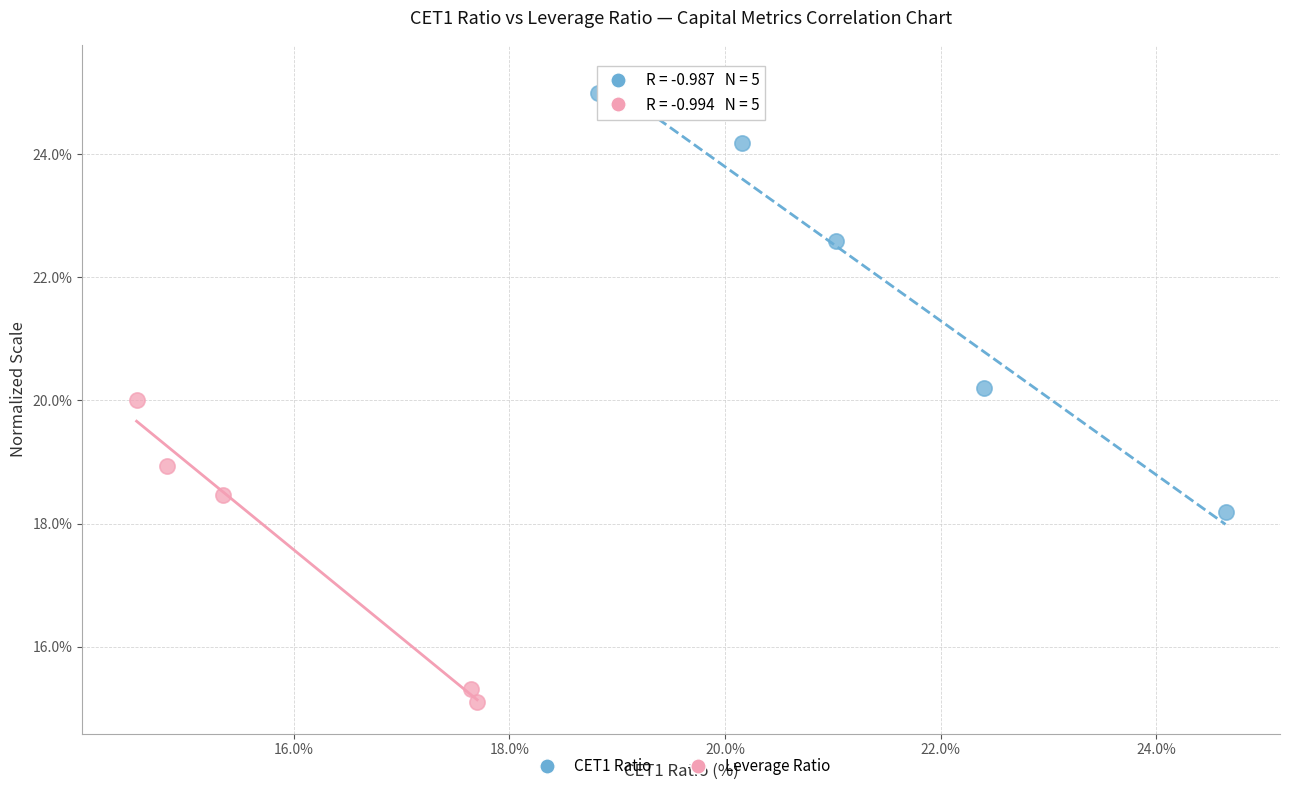

What are all the series names shown in the legend?

CET1 Ratio, Leverage Ratio